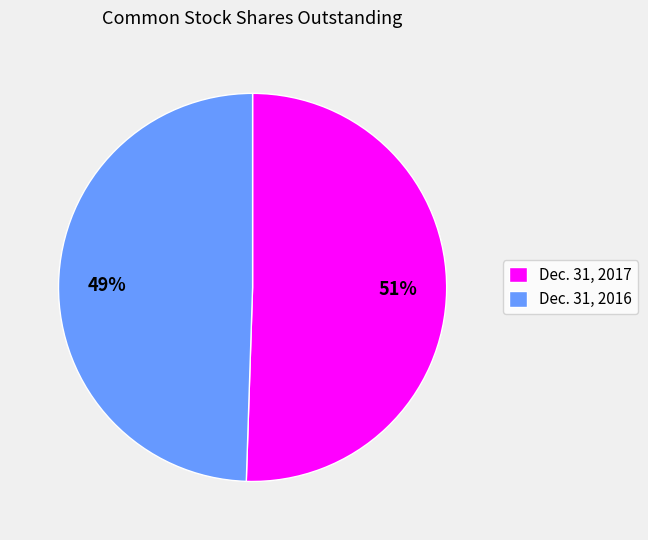

To the nearest percent, what is the average slice percentage?

50%